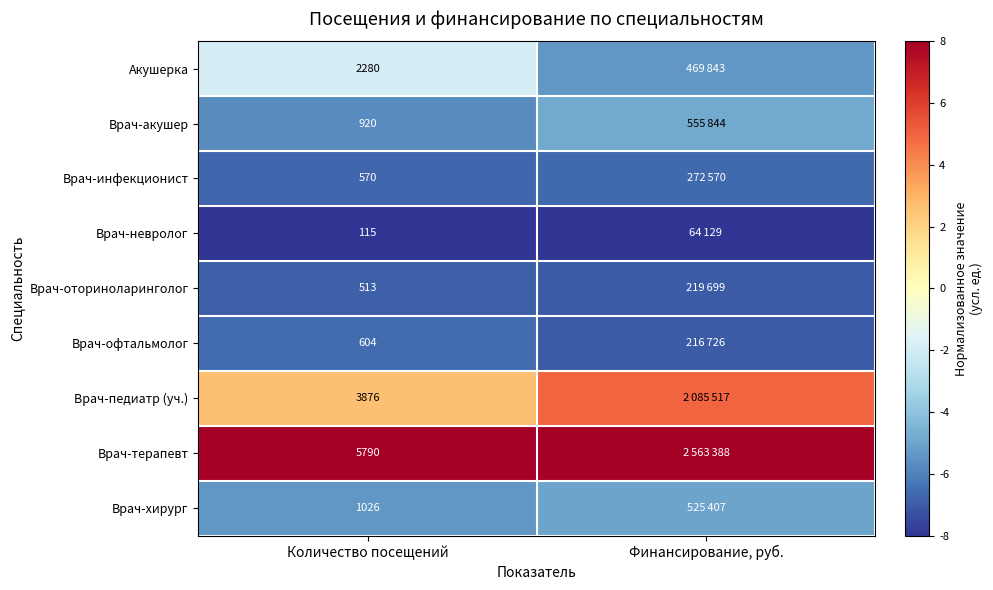

At Количество посещений, list the series in order from smallest to largest.

Врач-невролог, Врач-оториноларинголог, Врач-инфекционист, Врач-офтальмолог, Врач-акушер, Врач-хирург, Акушерка, Врач-педиатр (уч.), Врач-терапевт